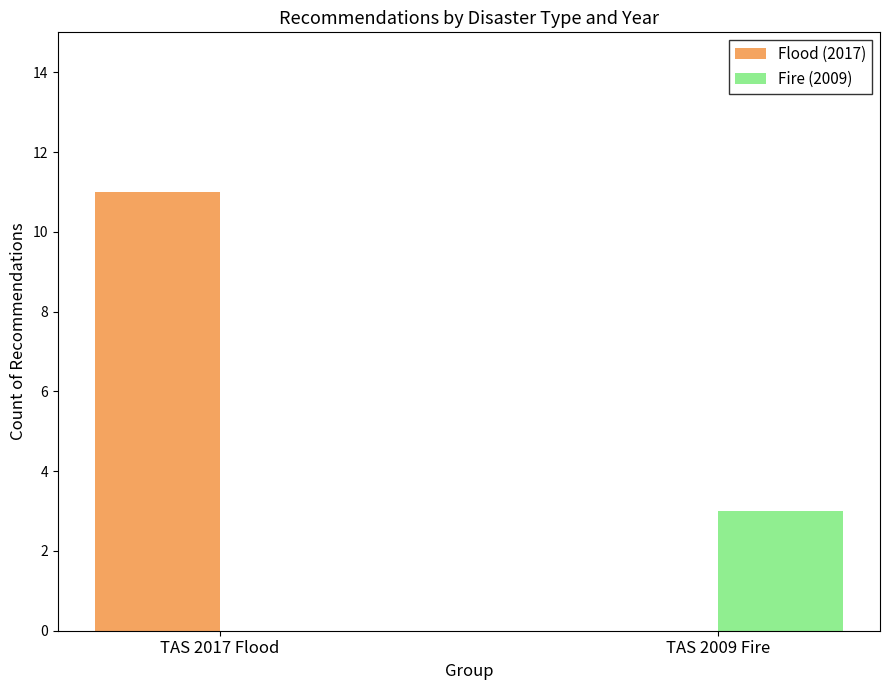

Reading right to left, what are all the values shown in this chart?

Flood (2017): TAS 2009 Fire=0	TAS 2017 Flood=11
Fire (2009): TAS 2009 Fire=3	TAS 2017 Flood=0